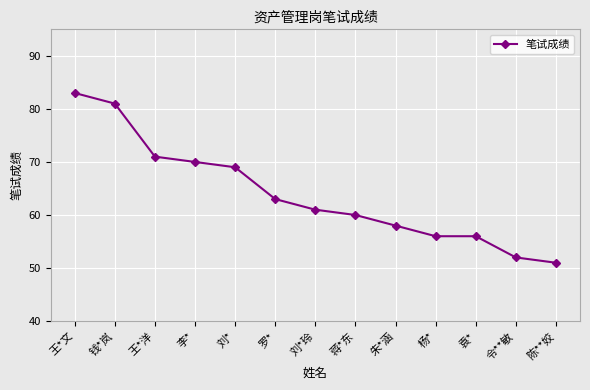

True or false: there are more than 2 points higher than both neighbors.

False